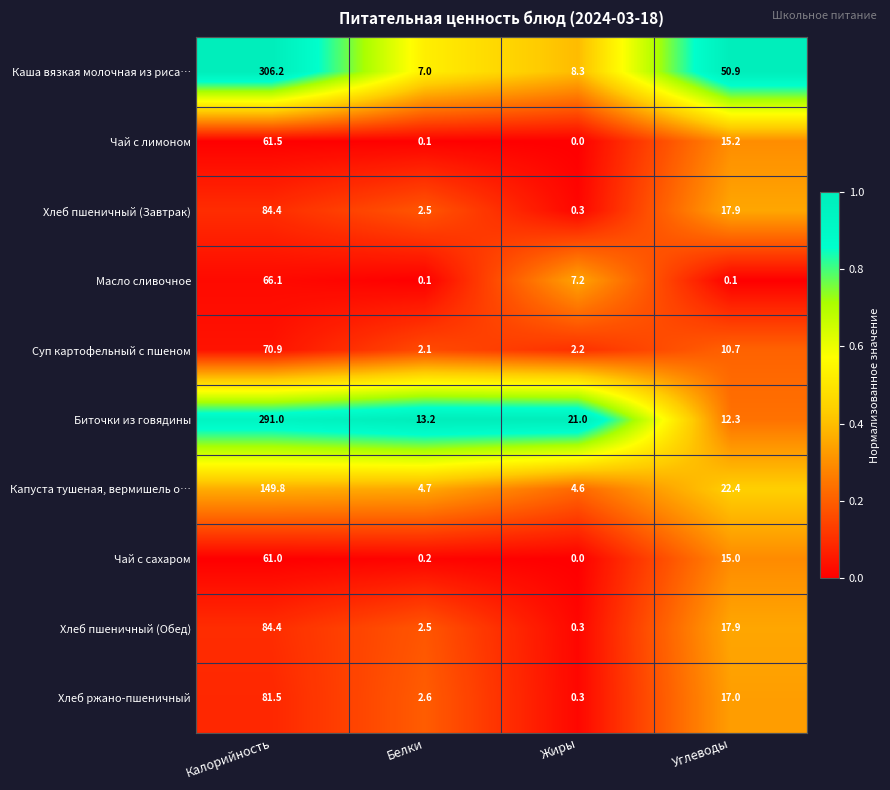

Rank the categories by Хлеб пшеничный (Завтрак) value from highest to lowest.

Калорийность, Углеводы, Белки, Жиры